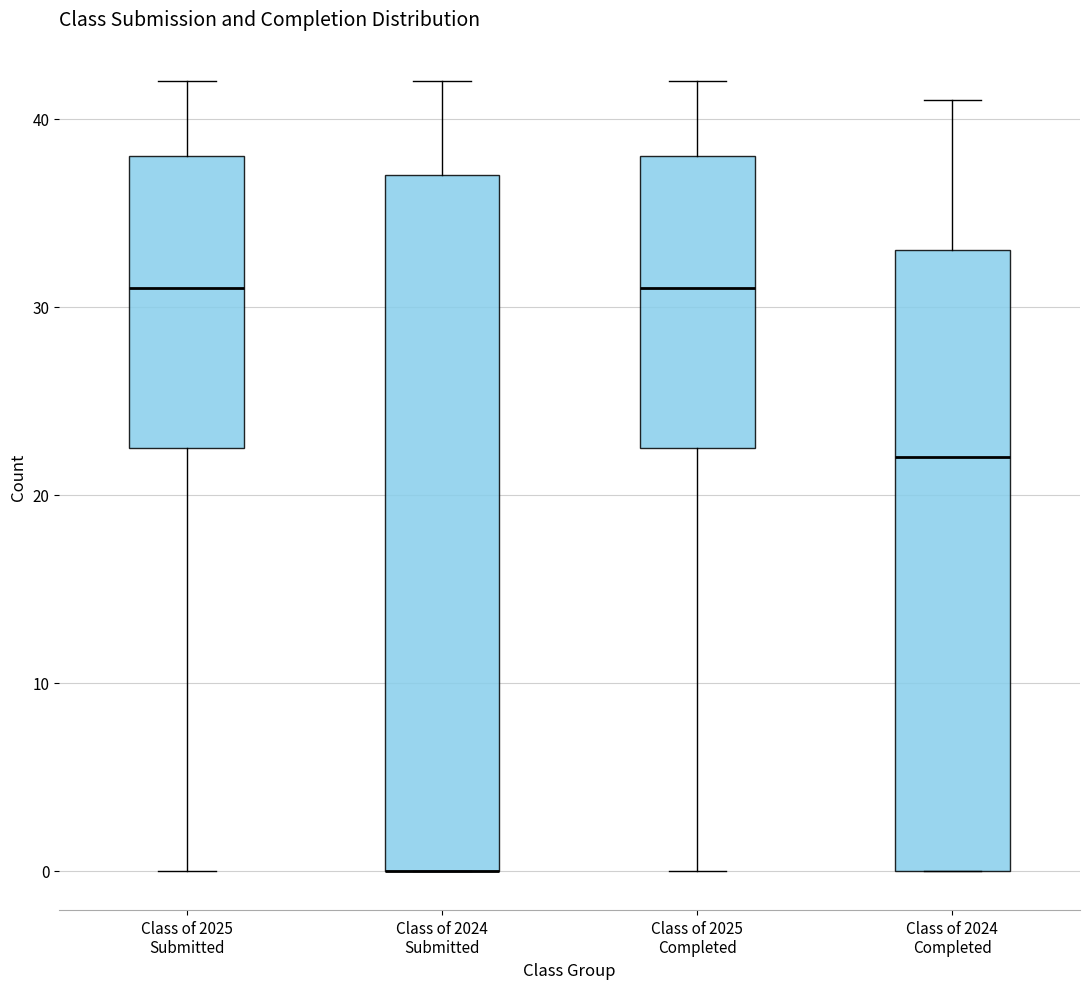

Reading left to right, read every box against the y-axis: the position of its median line, the range the box covers, and the ends of its whiskers. The values are not printed on the chart, so give them approximately, as read against the axis.

Class of 2025 Submitted: median 31, box 23 to 38, whiskers 0 to 42
Class of 2024 Submitted: median 0 (drawn on the box's lower edge), box 0 to 37, whiskers 0 to 42
Class of 2025 Completed: median 31, box 23 to 38, whiskers 0 to 42
Class of 2024 Completed: median 22, box 0 to 33, whiskers 0 to 41